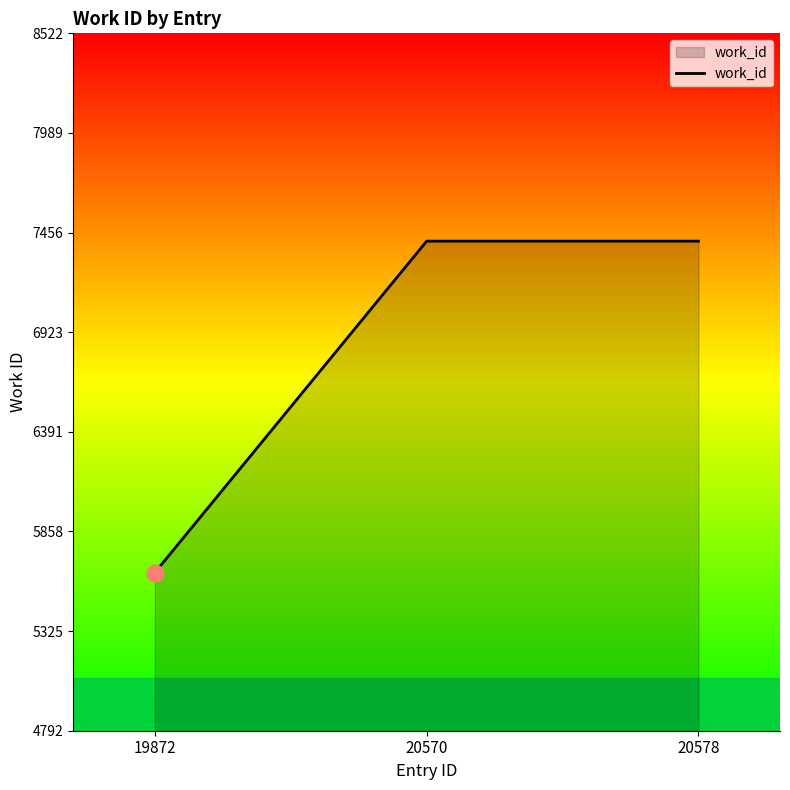

What is the minimum value shown in the chart?

5638